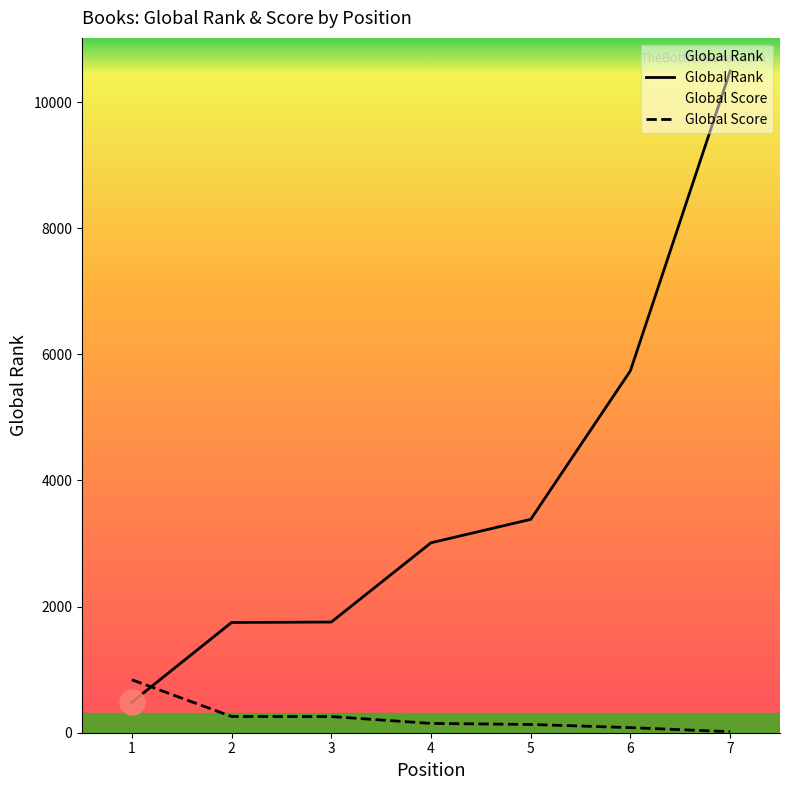

Rank the categories by Global Score value from lowest to highest.

7, 6, 5, 4, 3, 2, 1